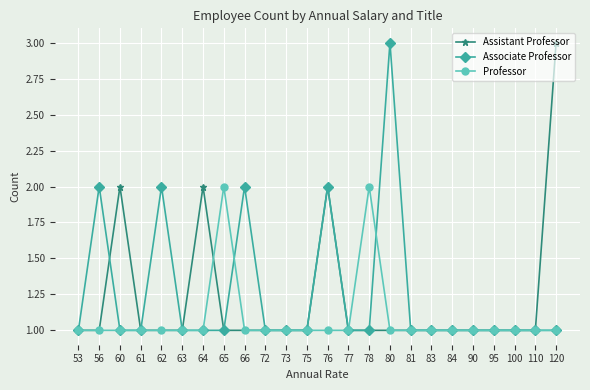

Reading left to right, transcribe all the data shown in this chart.

Assistant Professor: 53=1	56=1	60=2	61=1	62=1	63=1	64=2	65=1	66=1	72=1	73=1	75=1	76=2	77=1	78=1	80=1	81=1	83=1	84=1	90=1	95=1	100=1	110=1	120=3
Associate Professor: 53=1	56=2	60=1	61=1	62=2	63=1	64=1	65=1	66=2	72=1	73=1	75=1	76=2	77=1	78=1	80=3	81=1	83=1	84=1	90=1	95=1	100=1	110=1	120=1
Professor: 53=1	56=1	60=1	61=1	62=1	63=1	64=1	65=2	66=1	72=1	73=1	75=1	76=1	77=1	78=2	80=1	81=1	83=1	84=1	90=1	95=1	100=1	110=1	120=1